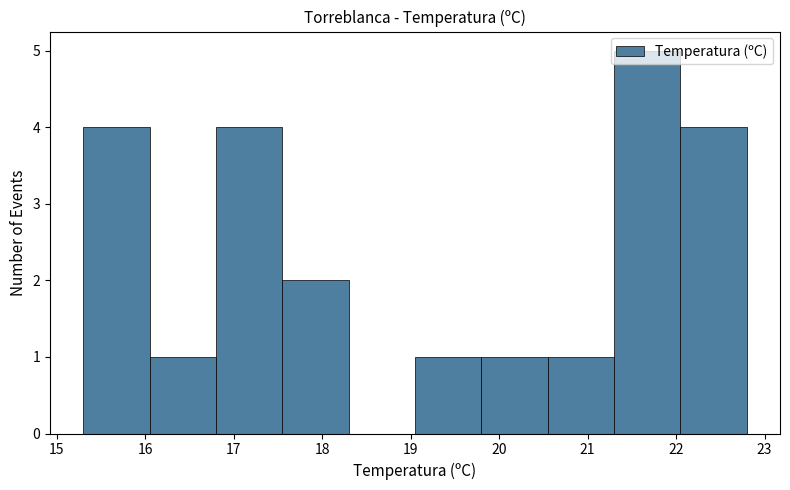

Reading left to right, transcribe this chart: for each bar, give the range it covers on the x-axis and its height. Neither the bar edges nor the heights are printed on the chart, so give them approximately, as read against the axes.

15.30 to 16.05: 4
16.05 to 16.80: 1
16.80 to 17.55: 4
17.55 to 18.30: 2
18.30 to 19.05: 0
19.05 to 19.80: 1
19.80 to 20.55: 1
20.55 to 21.30: 1
21.30 to 22.05: 5
22.05 to 22.80: 4